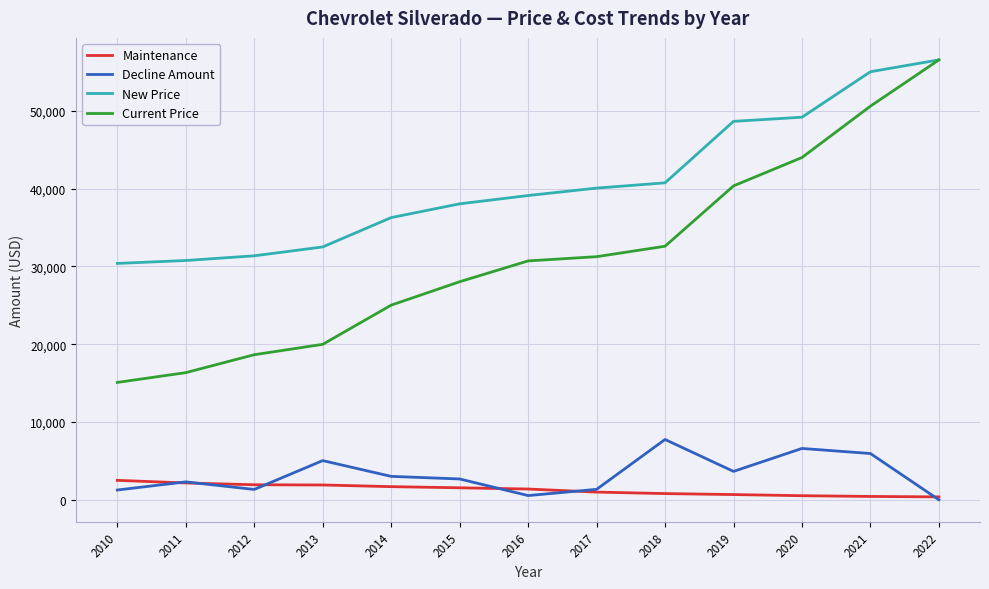

Where is the first local minimum for Decline Amount?

2012